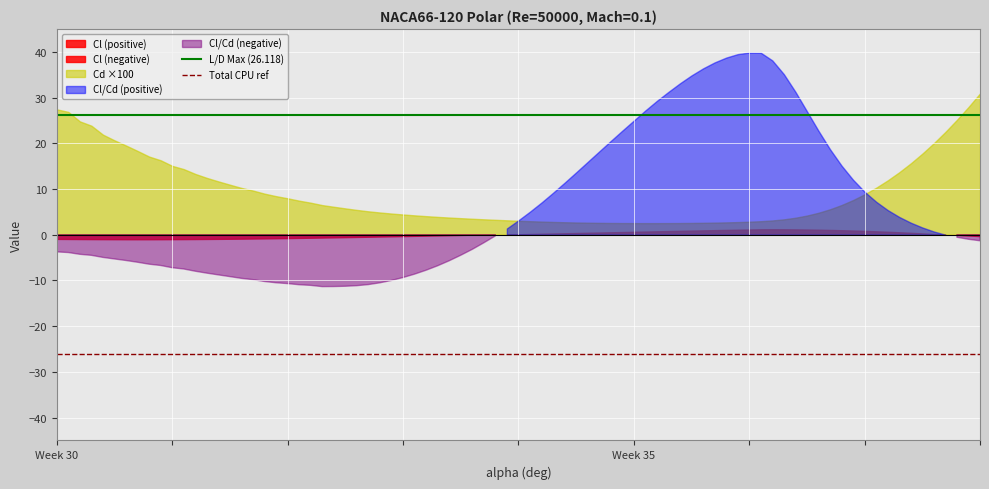

At which label does Total CPU ref reach its minimum?

Week 30